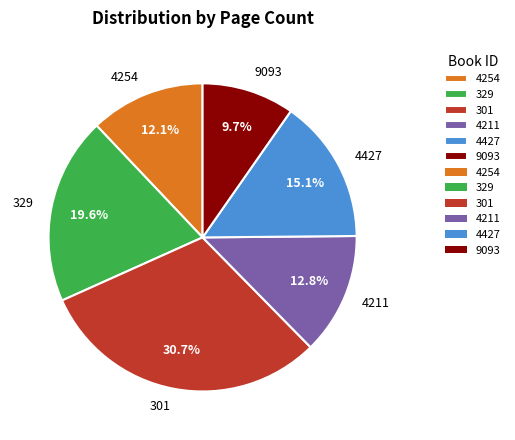

Rank the categories by value from highest to lowest.

301, 329, 4427, 4211, 4254, 9093